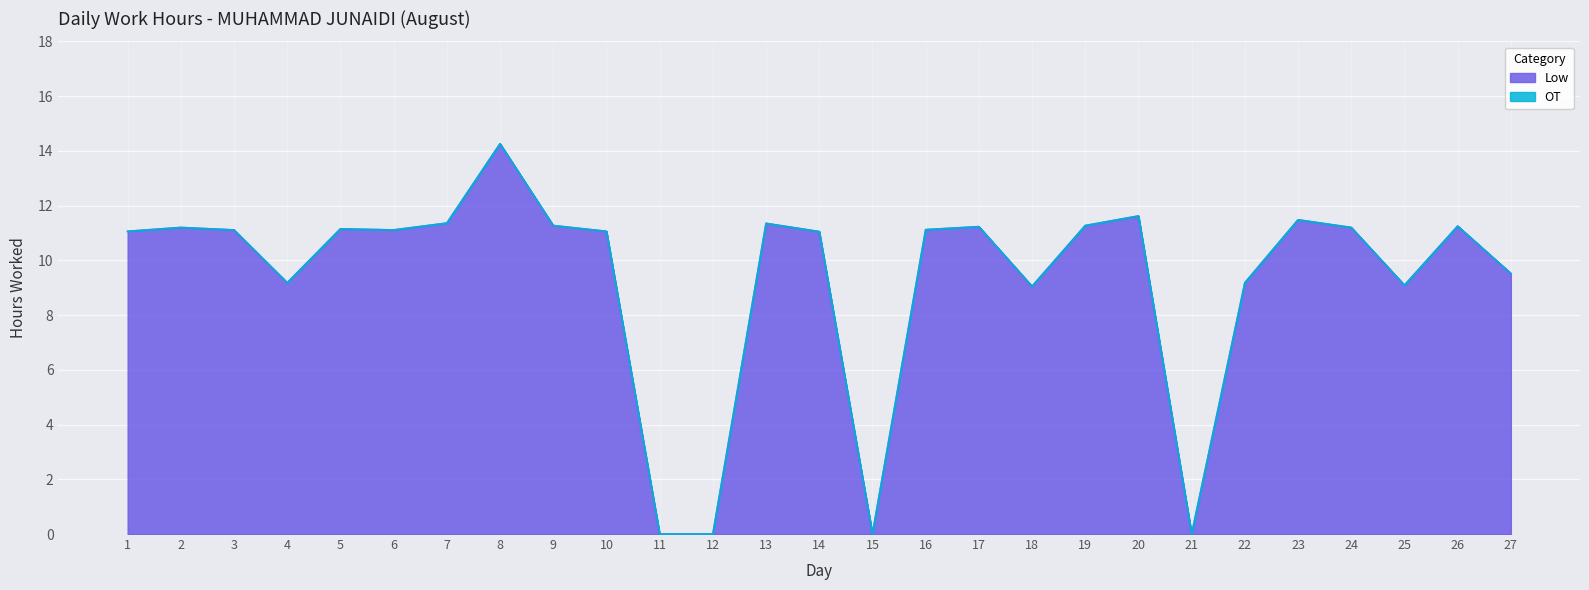

Reading left to right, extract all data points from this chart.

11.1	11.2	11.1	9.2	11.2	11.1	11.4	14.3	11.3	11.1	0.0	0.0	11.3	11.1	0.0	11.1	11.2	9.1	11.3	11.6	0.0	9.2	11.5	11.2	9.1	11.2	9.5